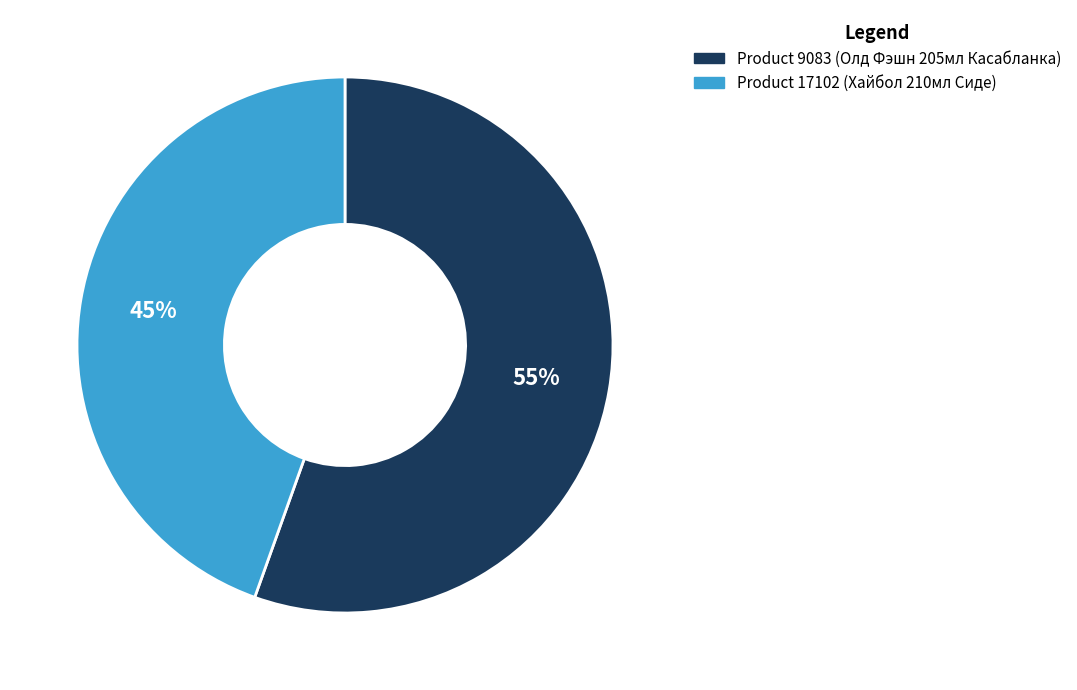

Is there any slice that represents more than half of the pie?

Yes